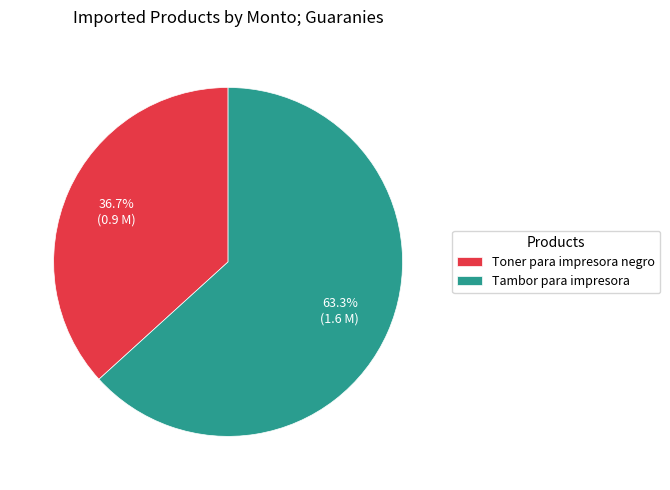

Rank the categories by value from highest to lowest.

Tambor para impresora, Toner para impresora negro